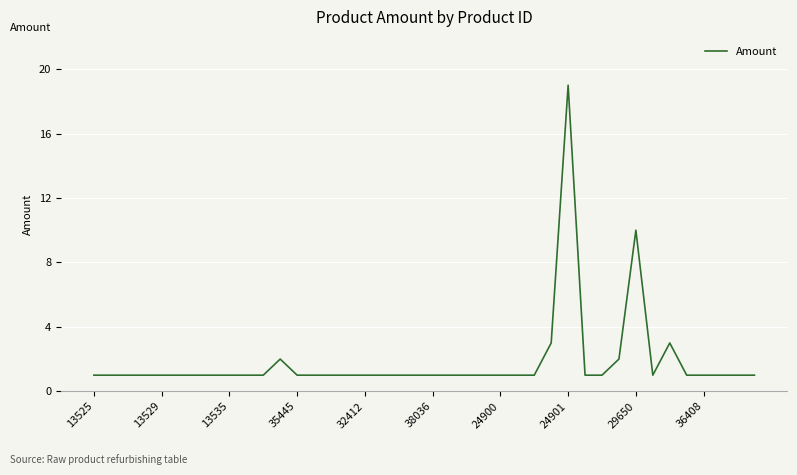

What is the difference between the maximum and minimum values?

18